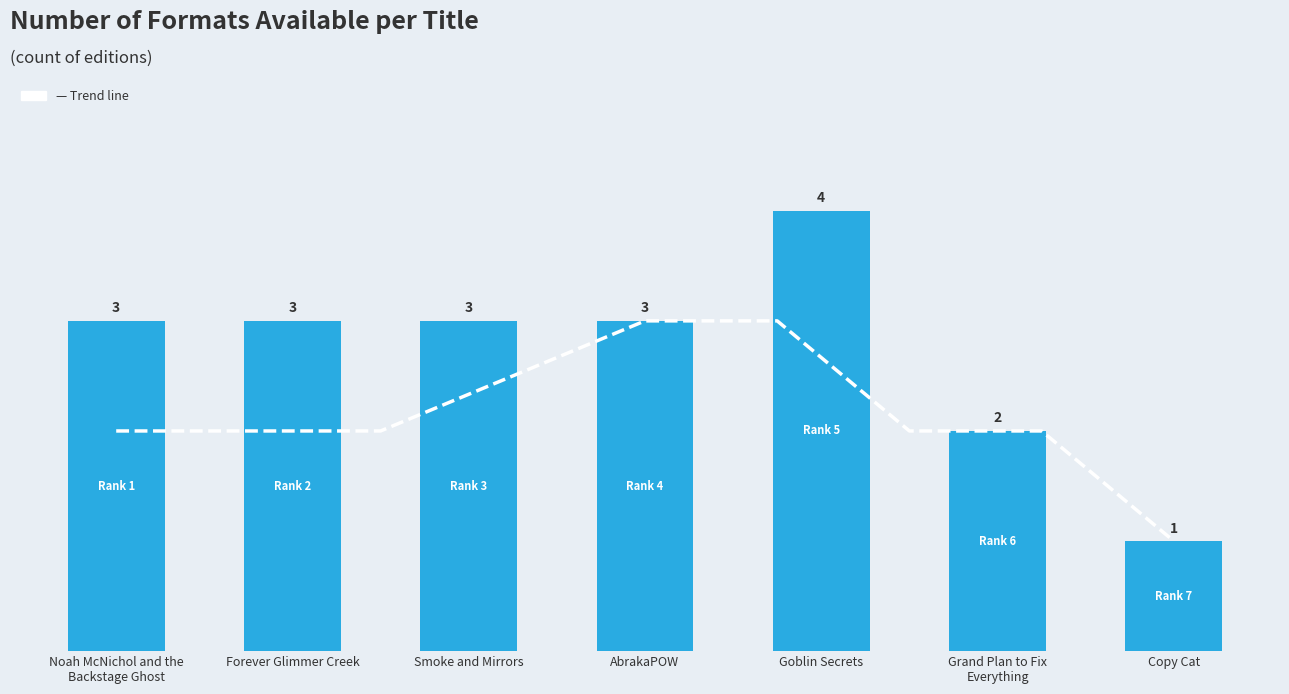

At which category does the chart reach its minimum across all series?

Copy Cat